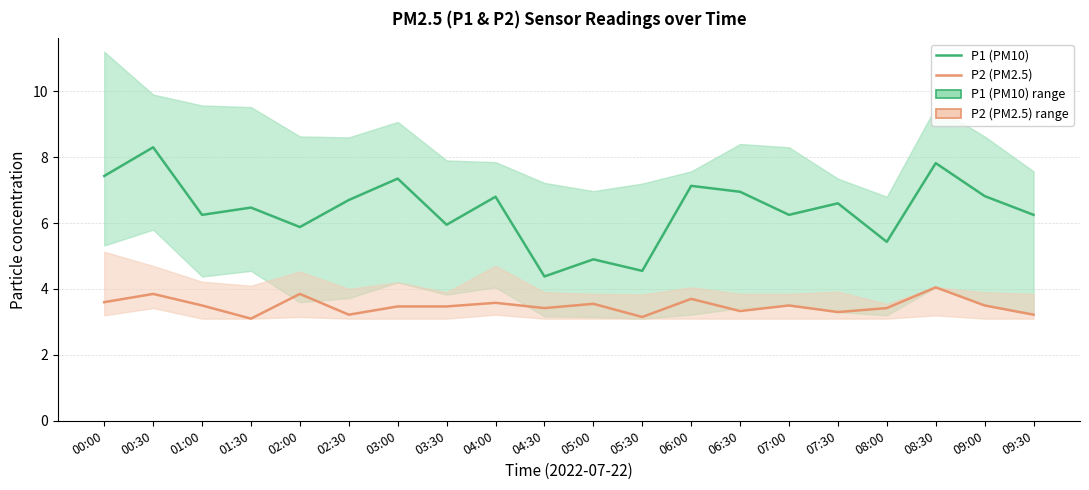

Rank the series by their maximum value, from lowest to highest.

P2 (PM2.5), P1 (PM10)